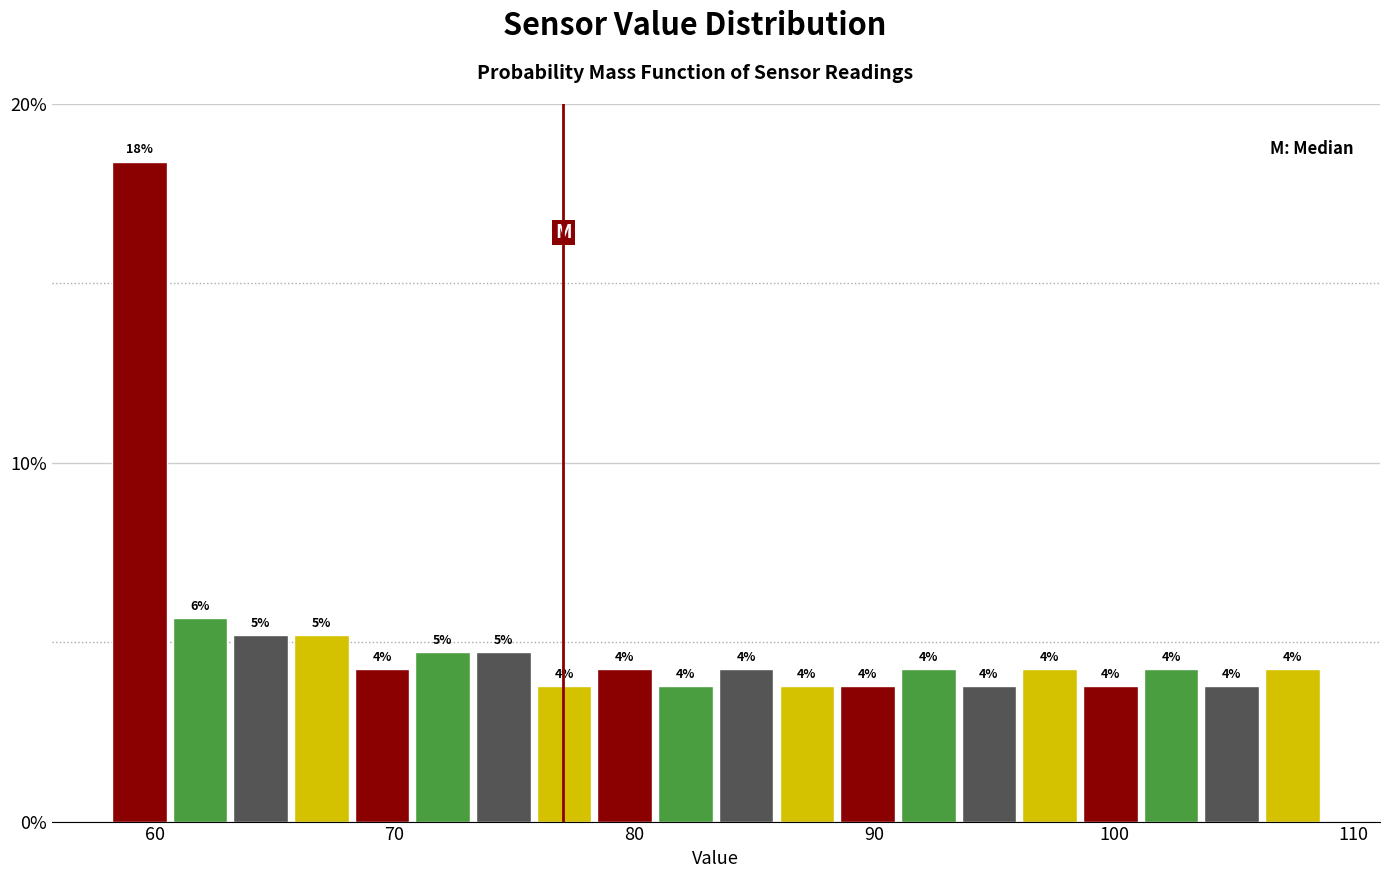

Read against the x-axis, roughly where is the centre of the tallest bar?

59